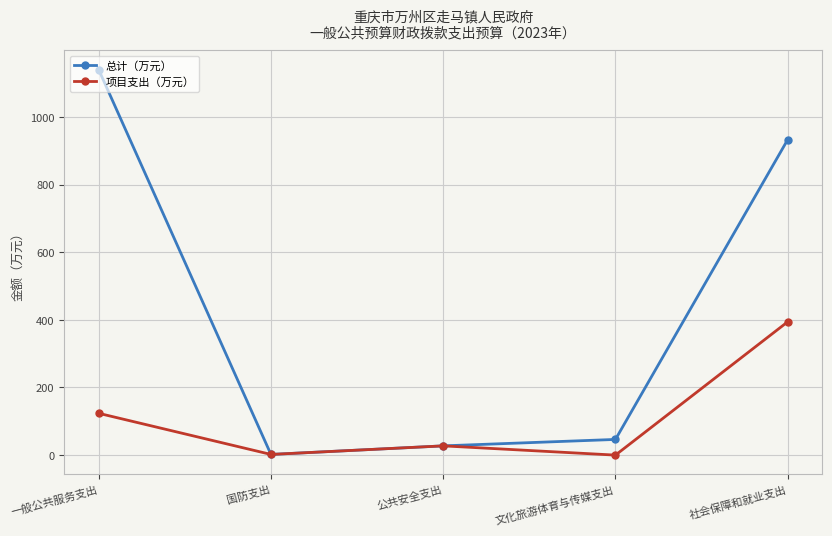

What is the value of the 总计（万元） point at the 4th from the left?

46.4